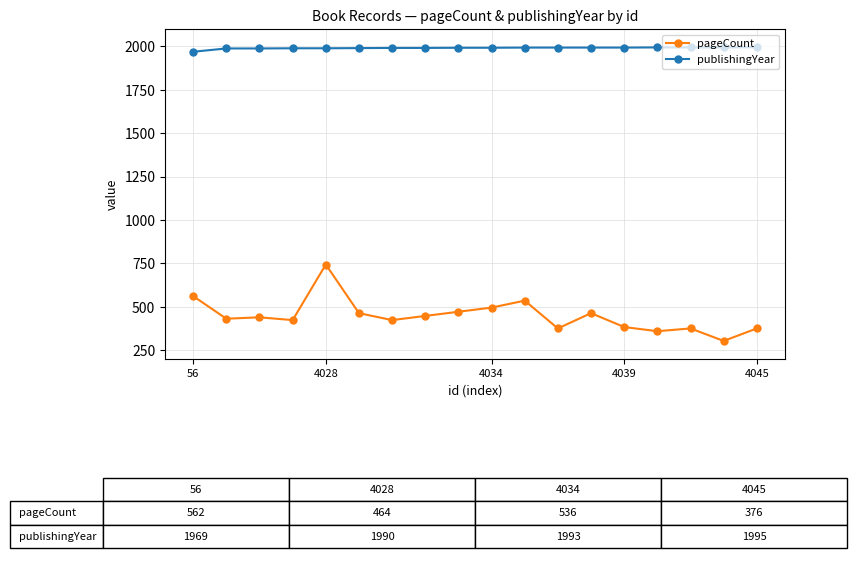

Which series has the widest spread of values?

pageCount